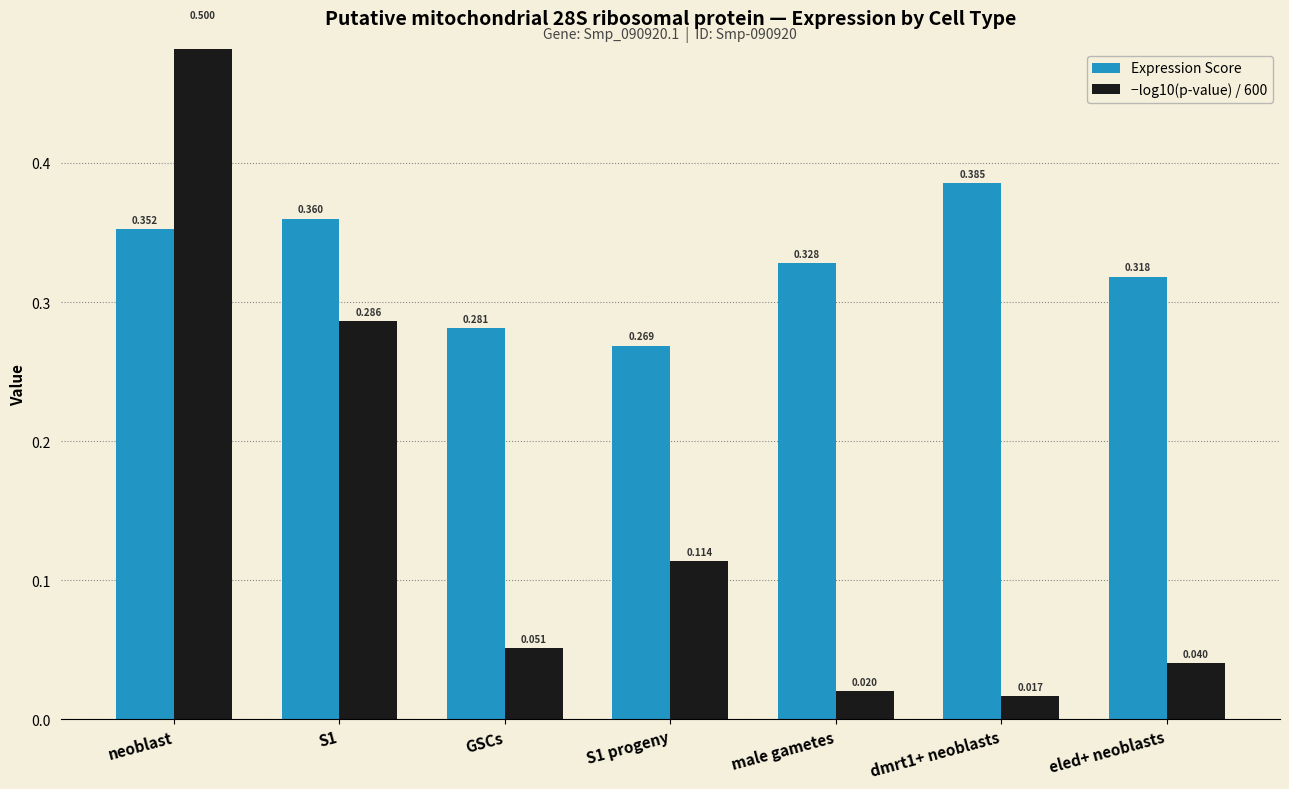

How many categories are shown in the chart?

7